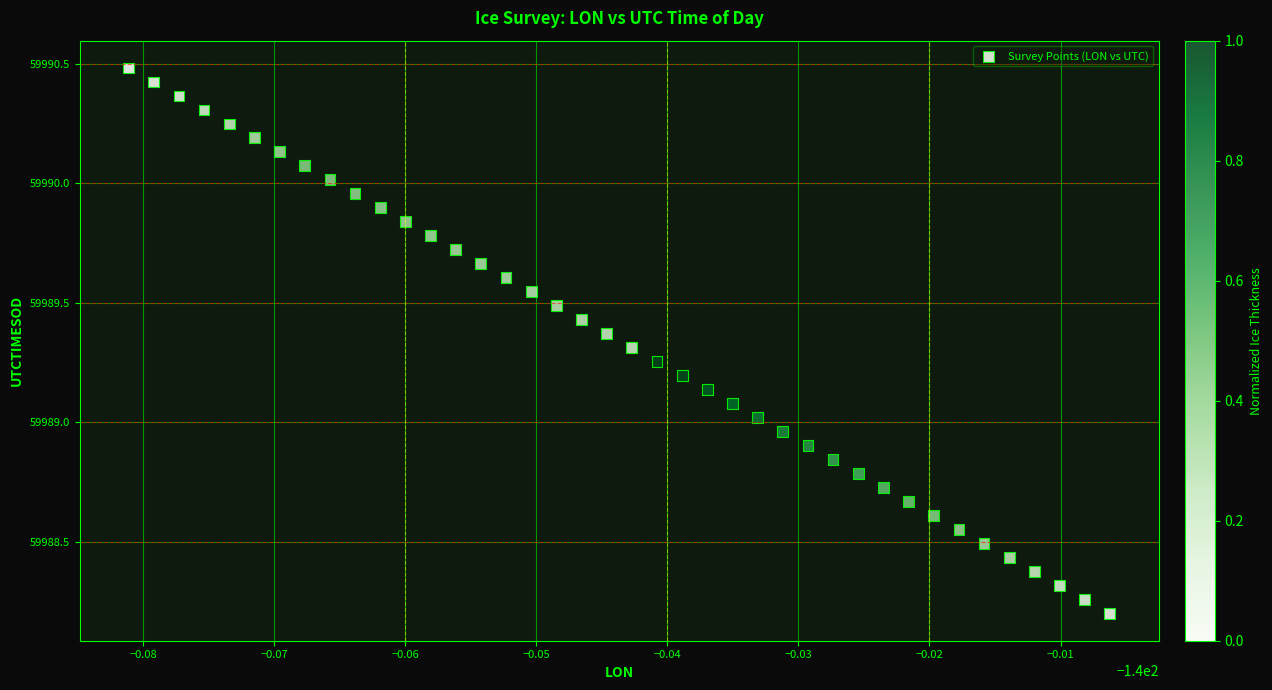

What is the range of Y values (max minus min)?

2.3